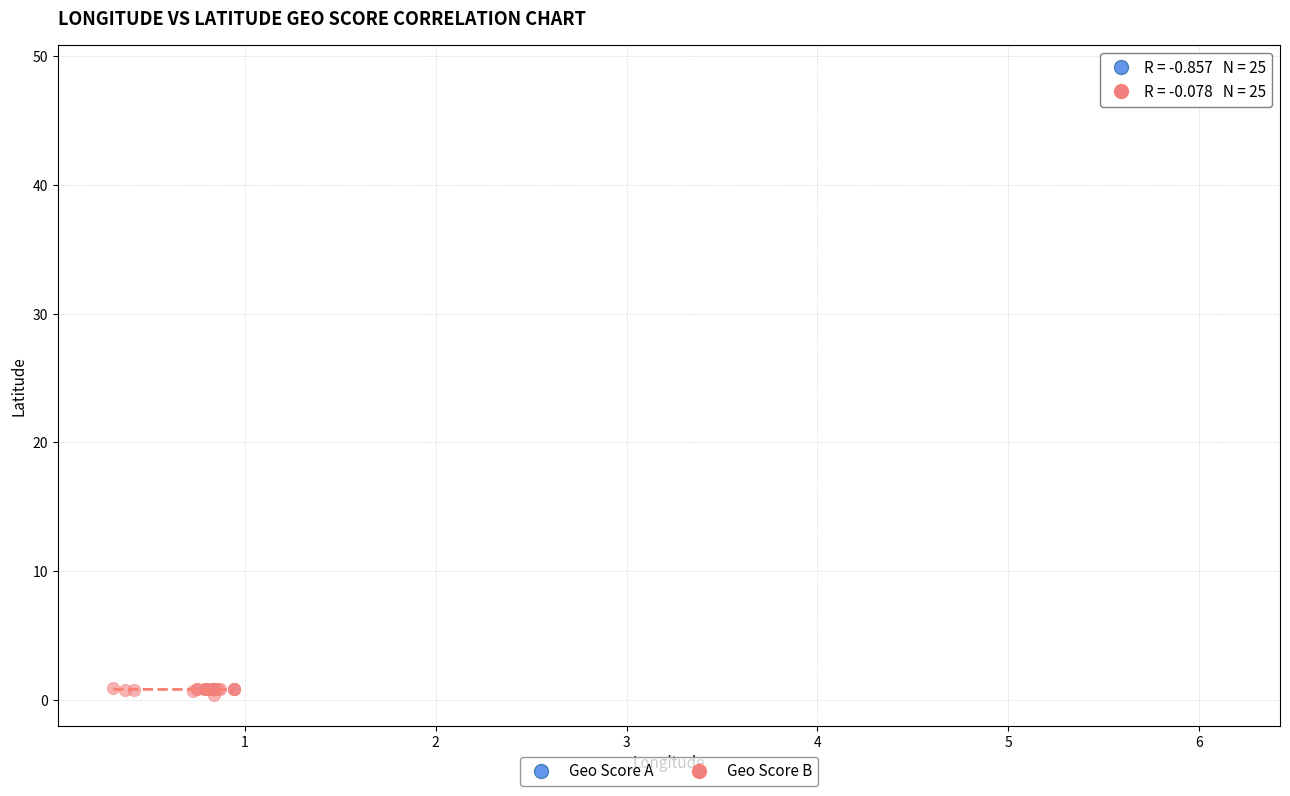

Which series has the widest spread of Y values?

Geo Score B